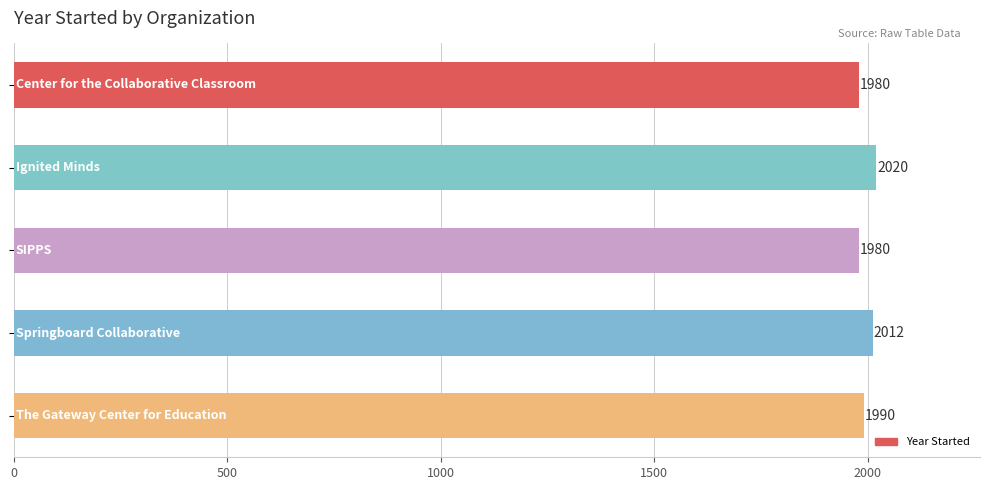

What is the difference between the second highest and minimum values?

32